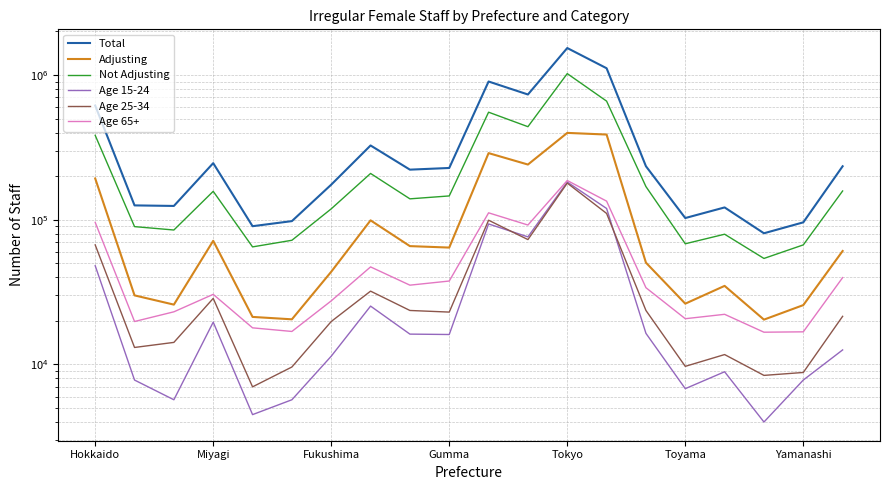

Which series has the widest spread of values?

Total